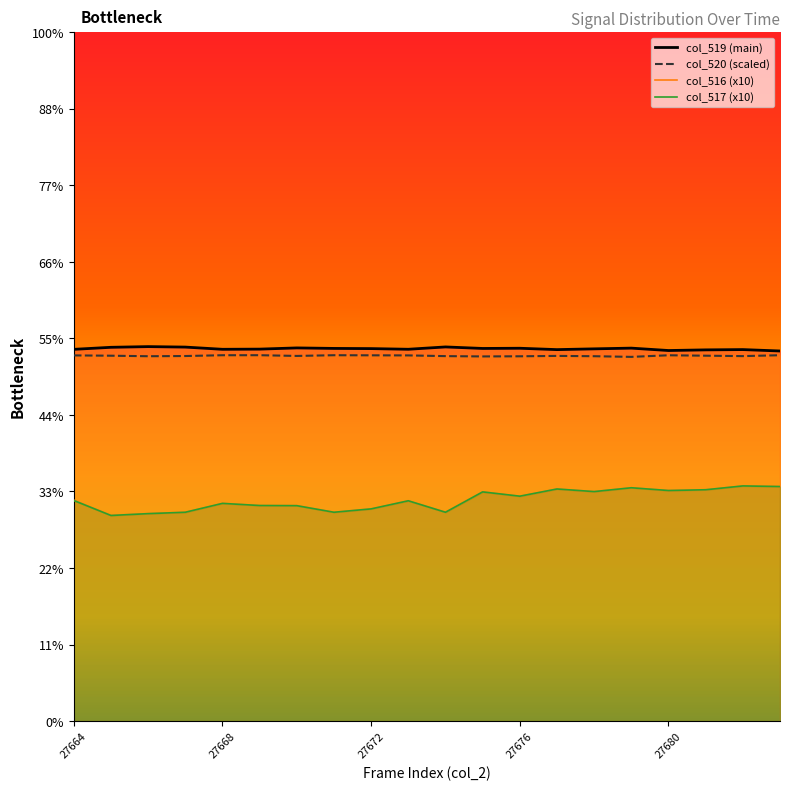

What is the sum of the col_519 values at 27672 and 27683?

48504.0